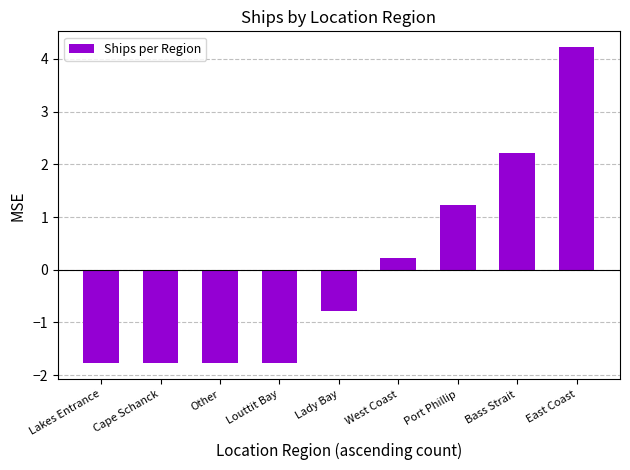

What is the value of the 7th bar from the left?

1.2